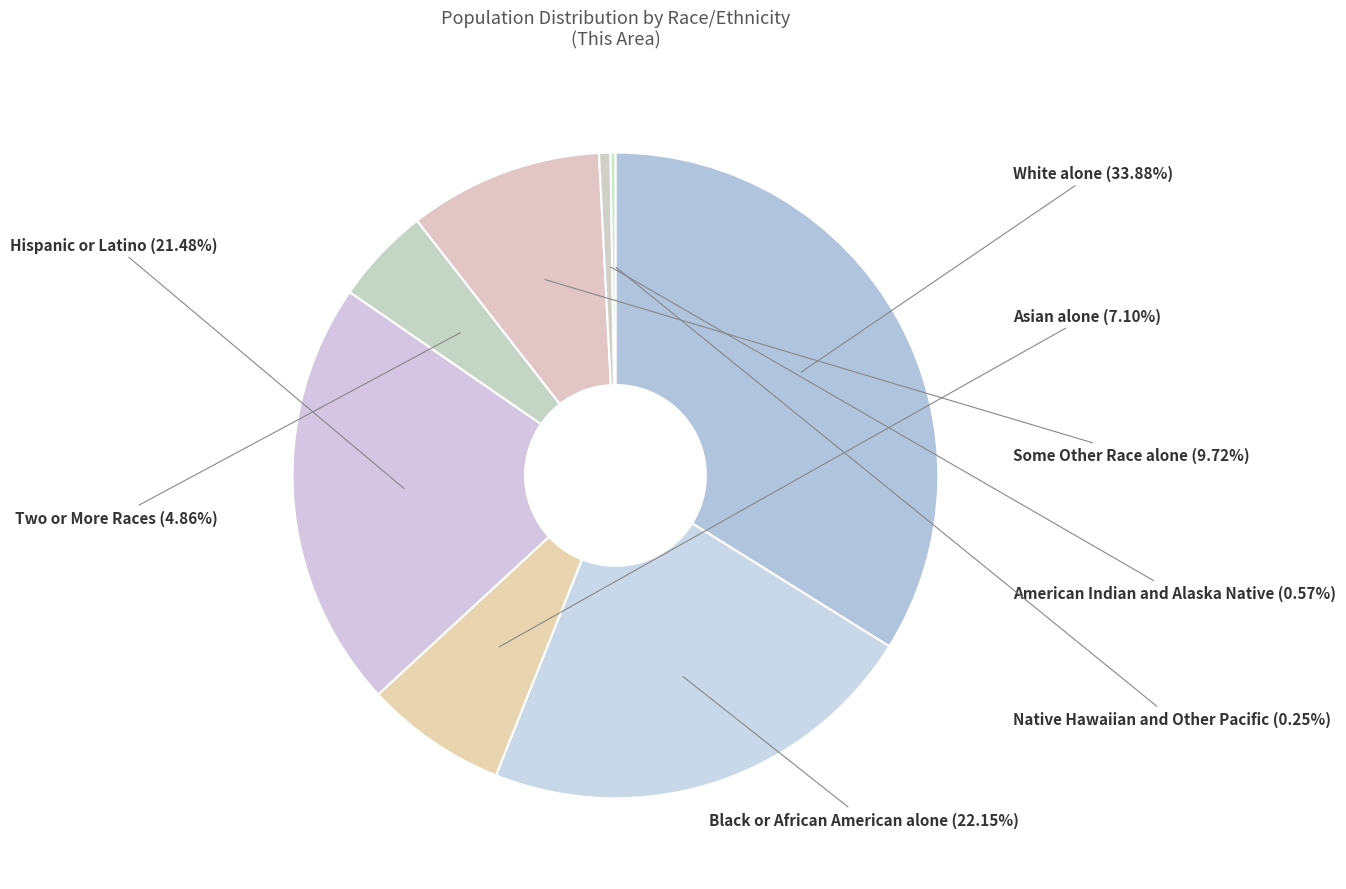

Approximately how many times larger is the value at Hispanic or Latino compared to Two or More Races?

4.4